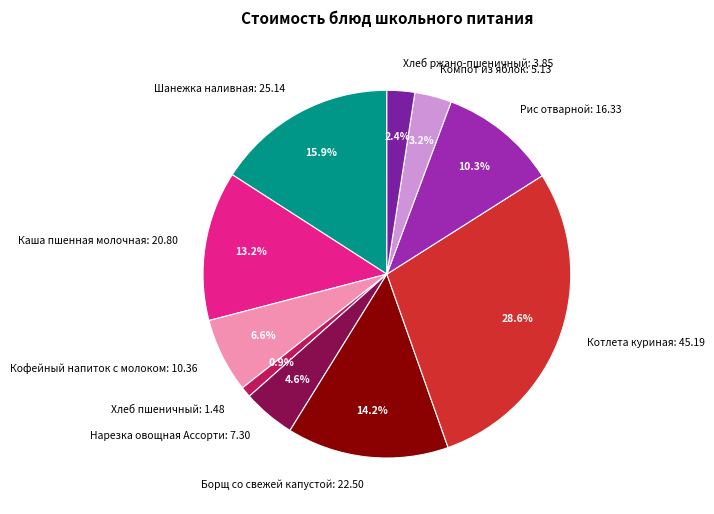

Approximately how many times larger is the value at Хлеб ржано-пшеничный: 3.85 compared to Кофейный напиток с молоком: 10.36?

0.4